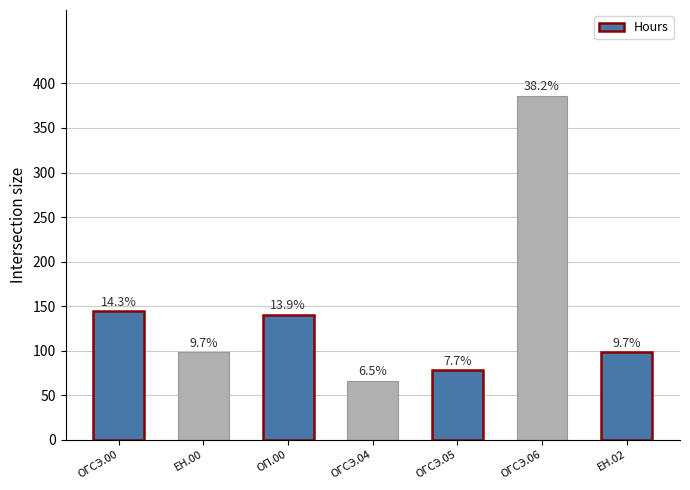

What is the smallest value displayed?

66